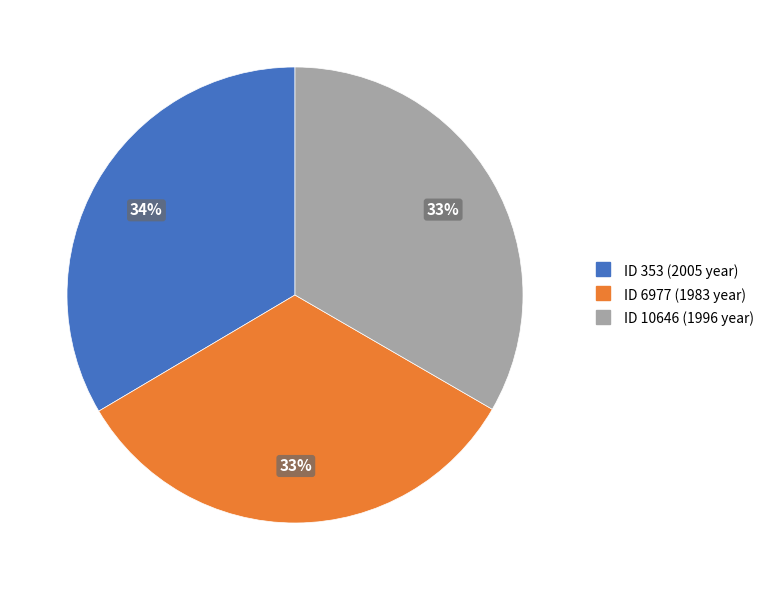

Does any single category account for the majority?

No